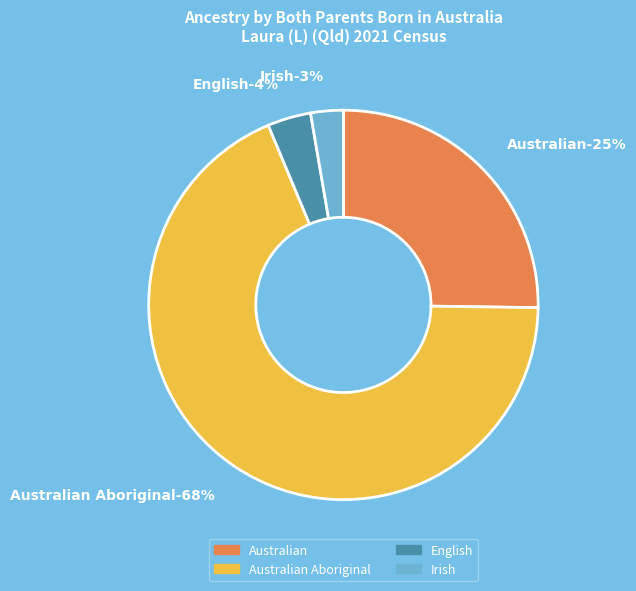

The English slice represents 4% of the pie. True or false?

True